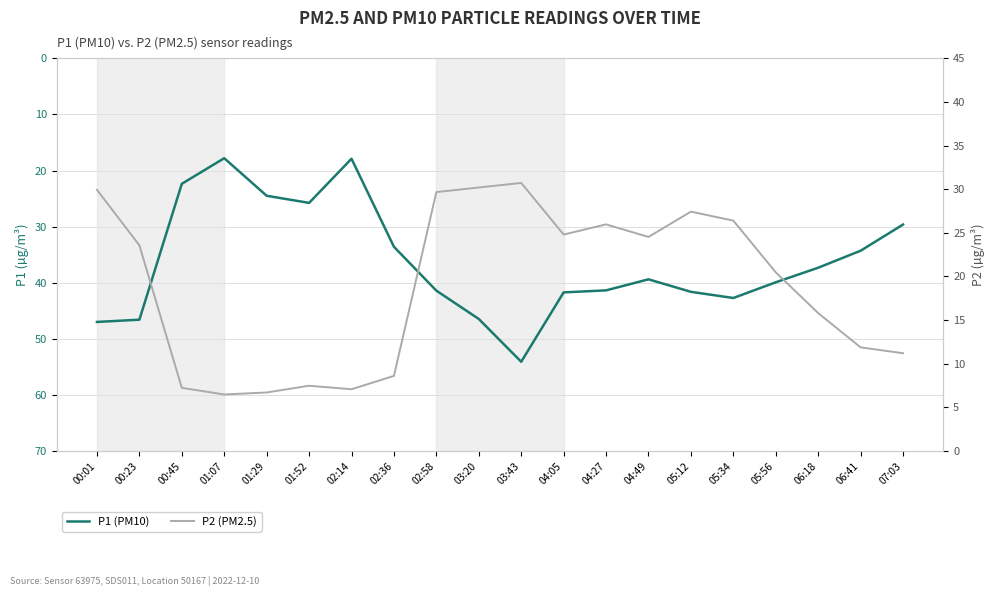

Which series has the largest range (max minus min)?

P1 (PM10)